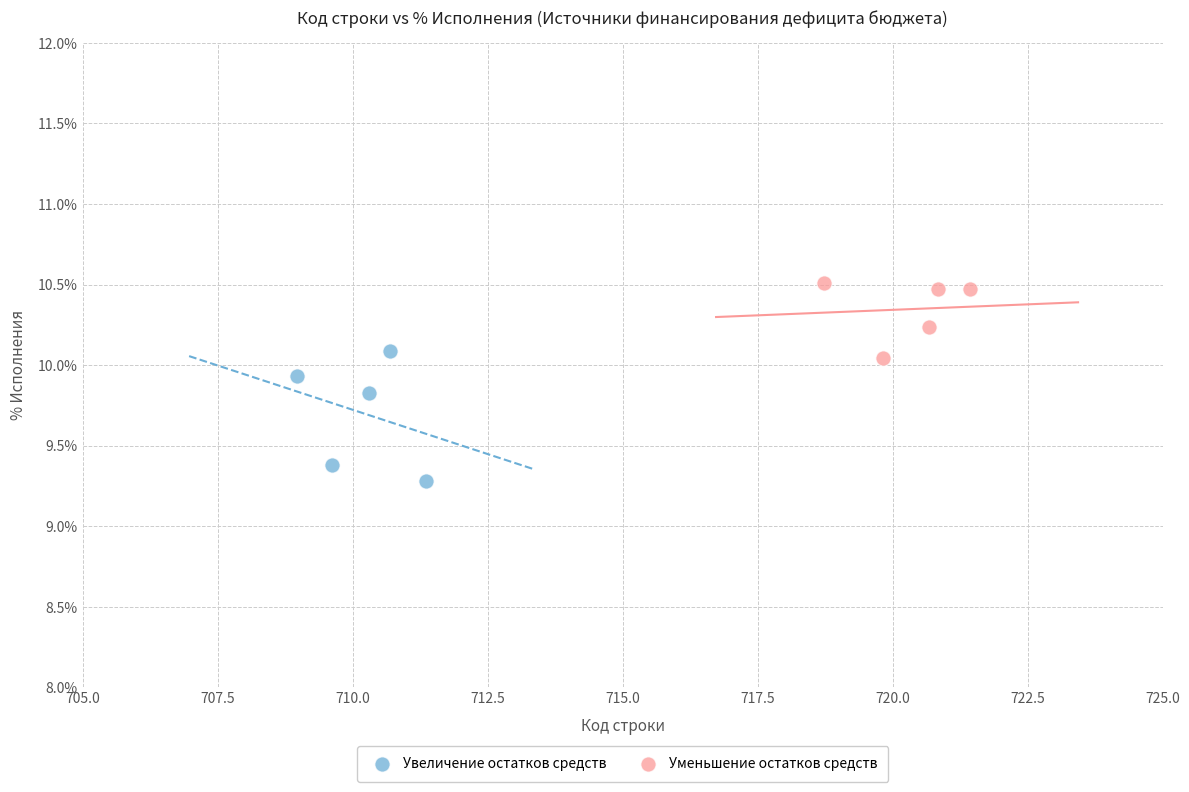

Which series reaches the minimum Y coordinate?

Увеличение остатков средств